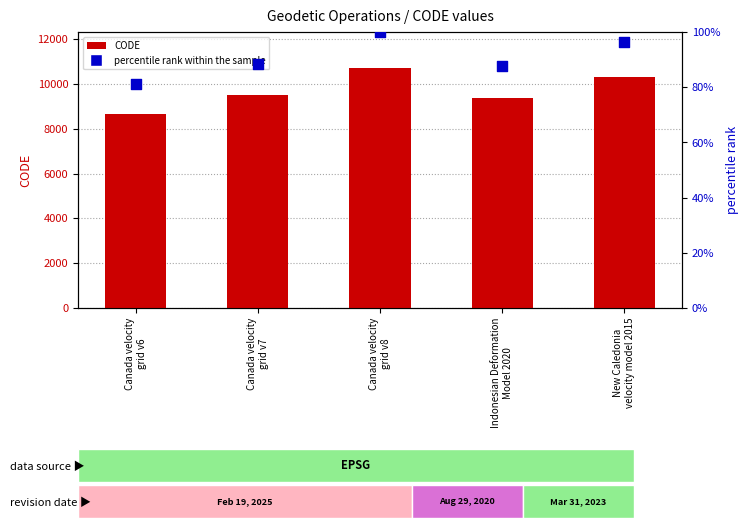

What is the total value across all series at New Caledonia
velocity model 2015?

10419.4